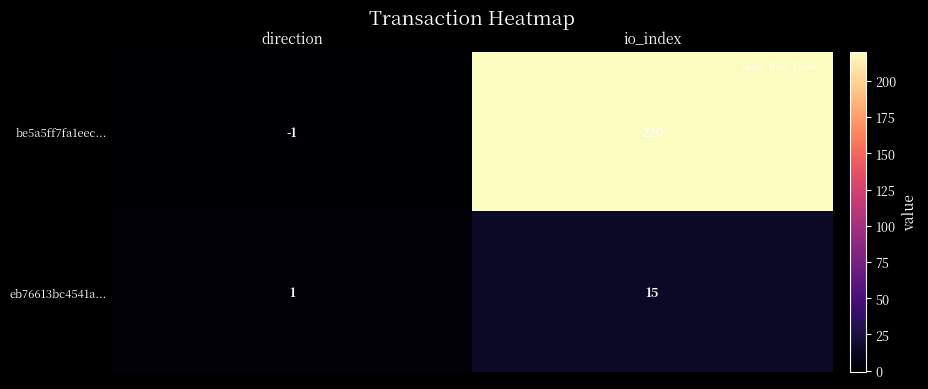

The be5a5ff7fa1eec... series shows 220 at io_index. True or false?

True